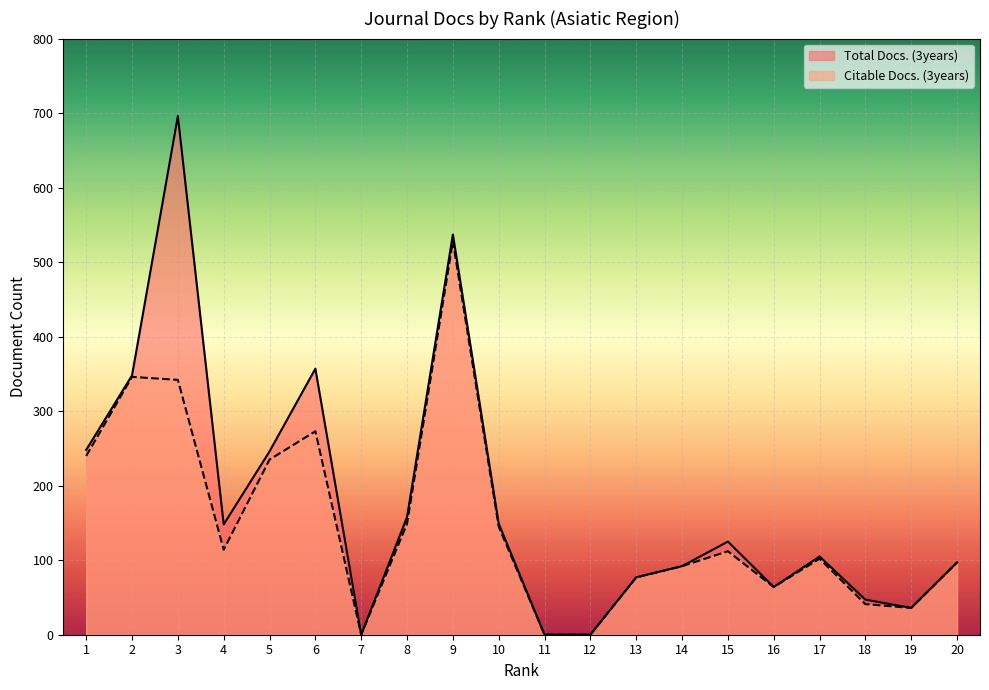

What is the total value across all series at 1?

488